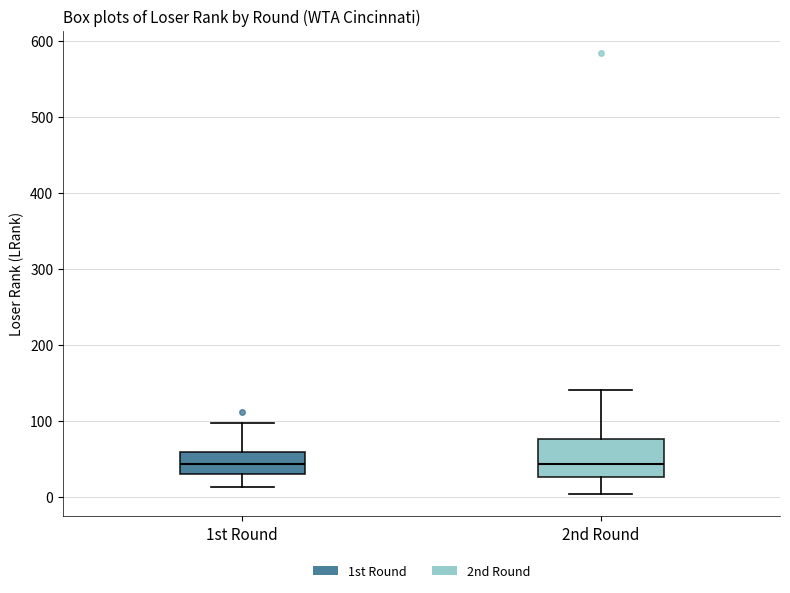

Reading left to right, transcribe this box plot: for each box, give where its median line is, the range the box spans, and where its two whiskers end, as read against the y-axis. The values are not printed on the chart, so give them approximately, as read against the axis.

1st Round: median 40, box 30 to 60, whiskers 10 to 100
2nd Round: median 40, box 30 to 80, whiskers 0 to 140